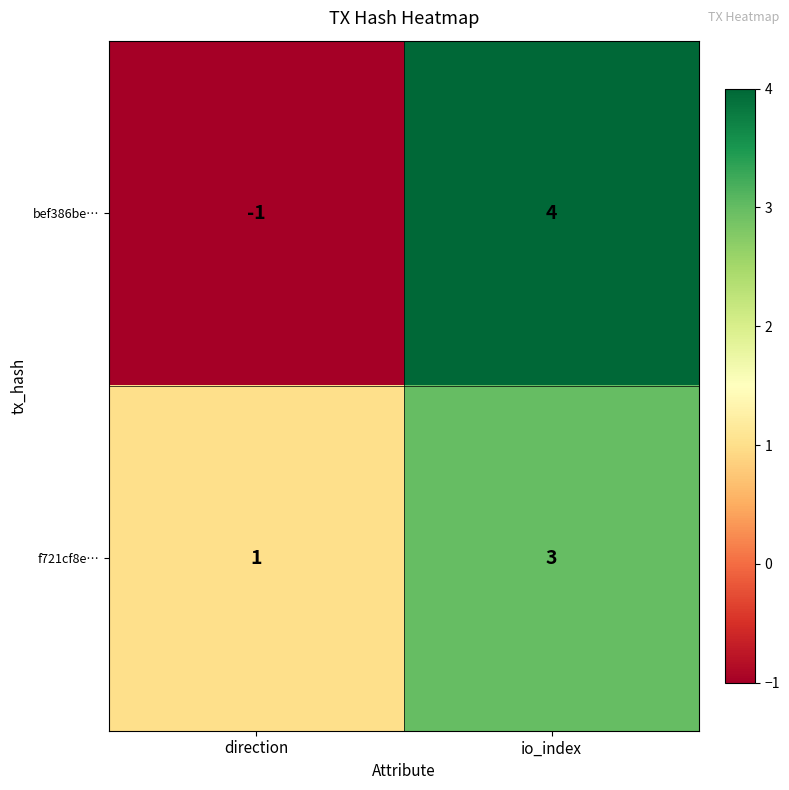

Reading left to right, transcribe all the data shown in this chart.

bef386be…: direction=-1	io_index=4
f721cf8e…: direction=1	io_index=3